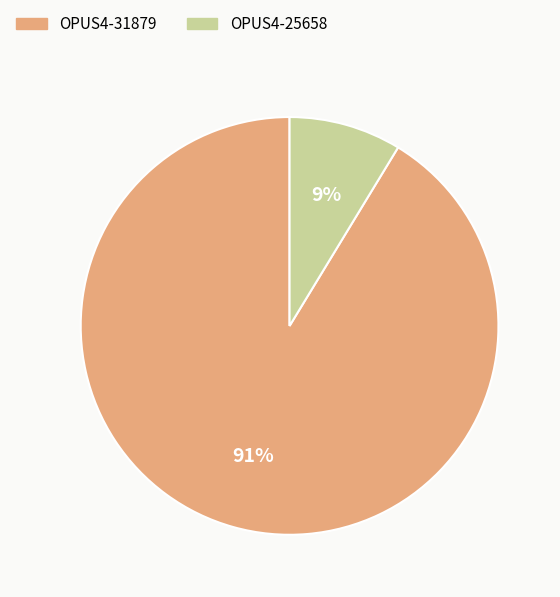

Is the sum of OPUS4-25658 and OPUS4-31879 greater than half?

Yes